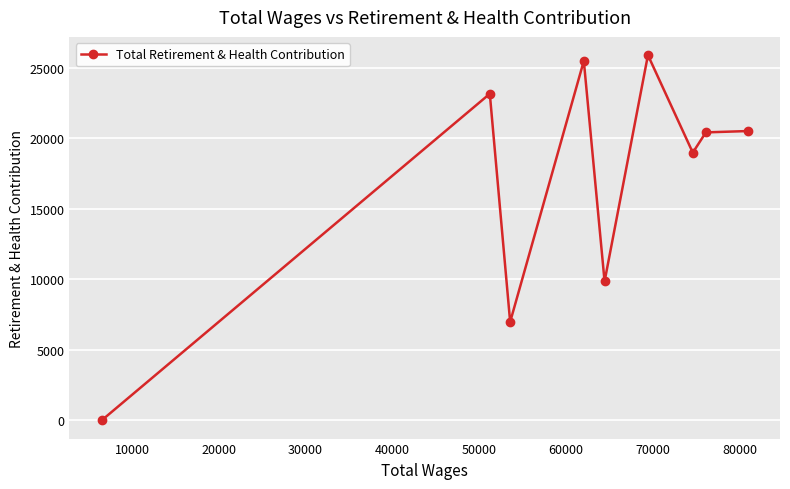

How many points are lower than both their immediate neighbors (excluding endpoints)?

3